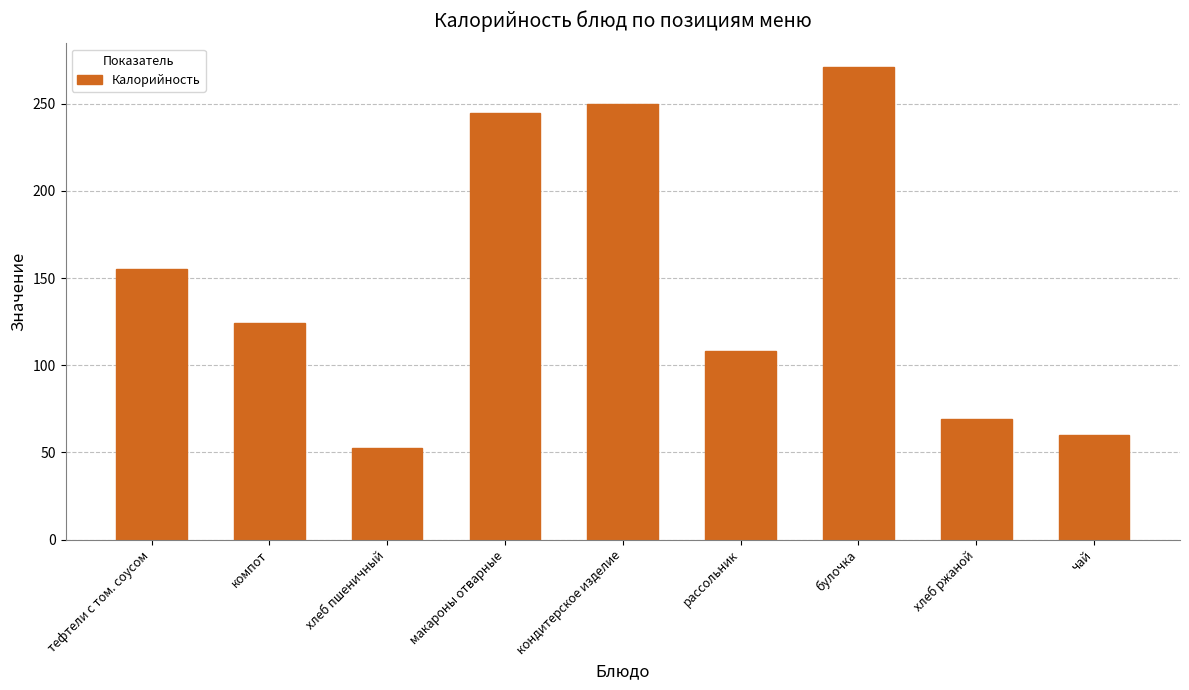

What is the difference between the maximum and minimum values?

218.6